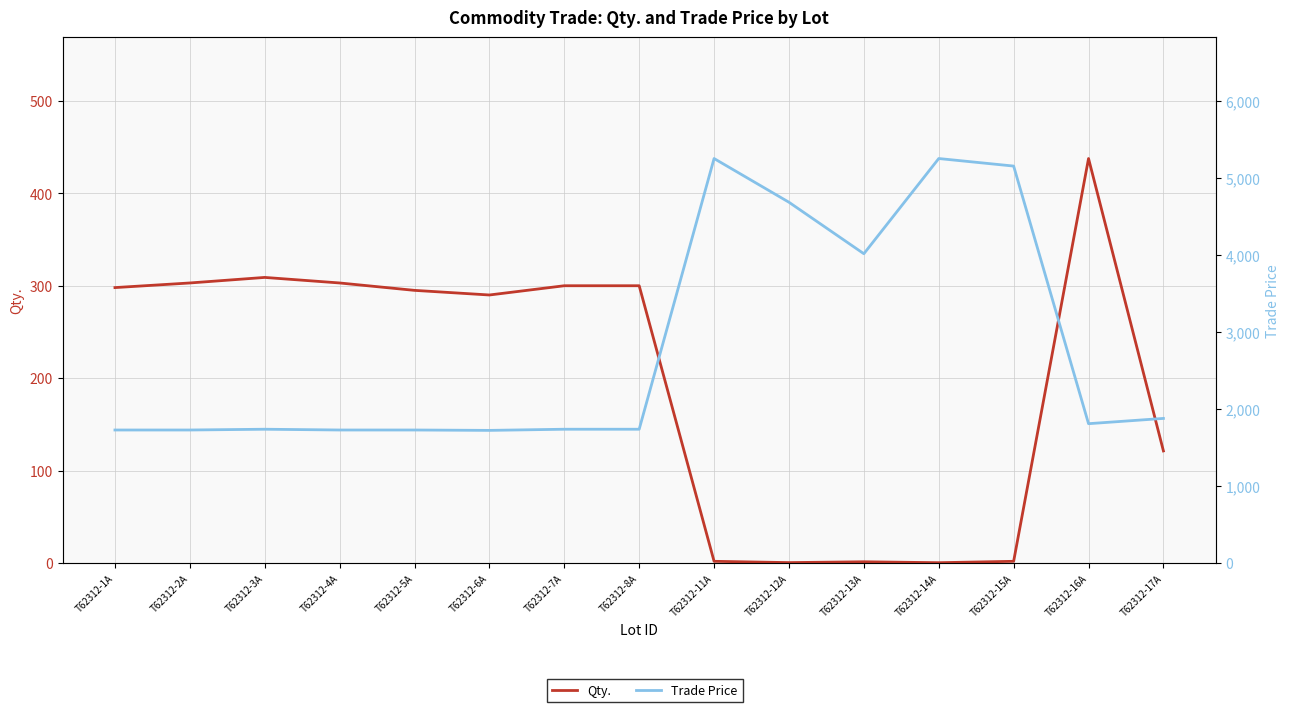

Rank the series by their maximum value, from highest to lowest.

Trade Price, Qty.